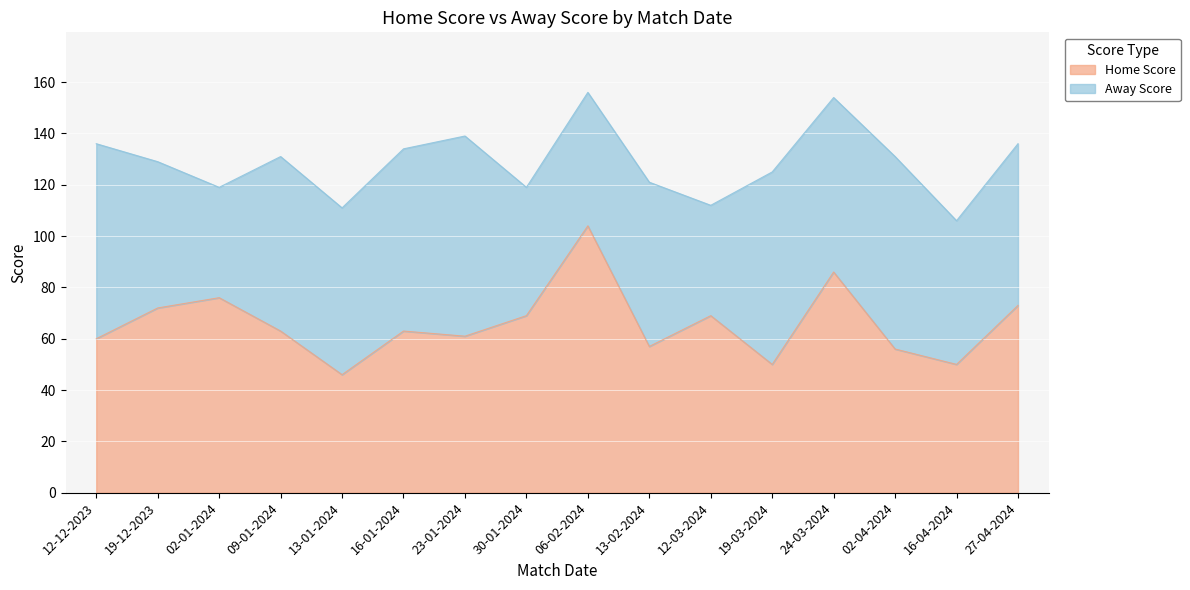

Where does the data first go above 63?

19-12-2023